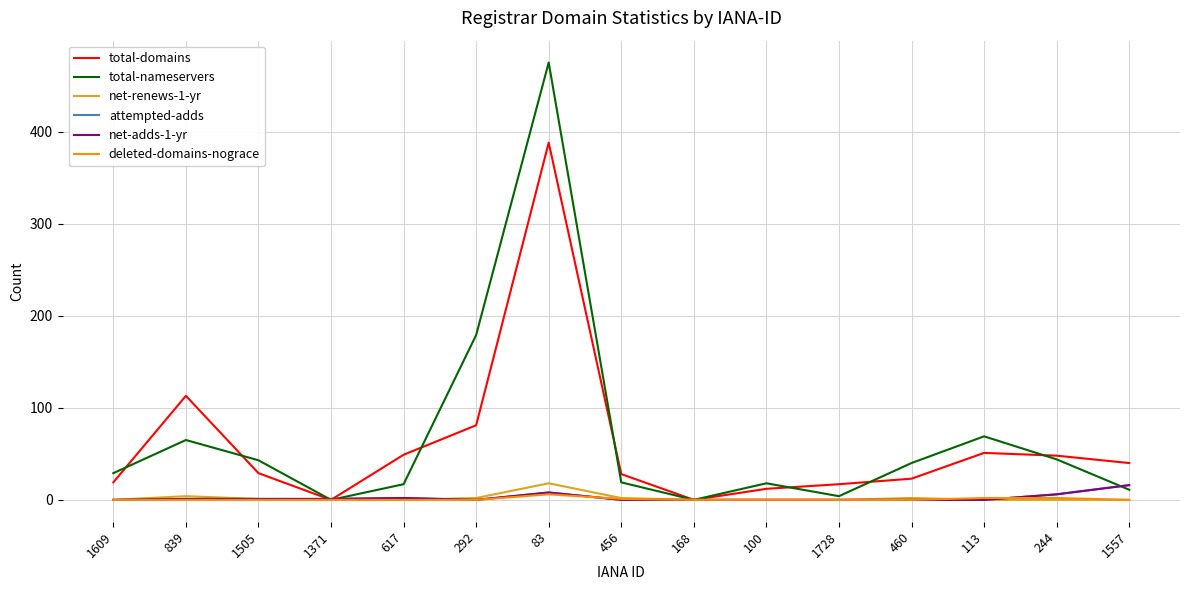

Does the chart display data point markers on the line(s)?

No